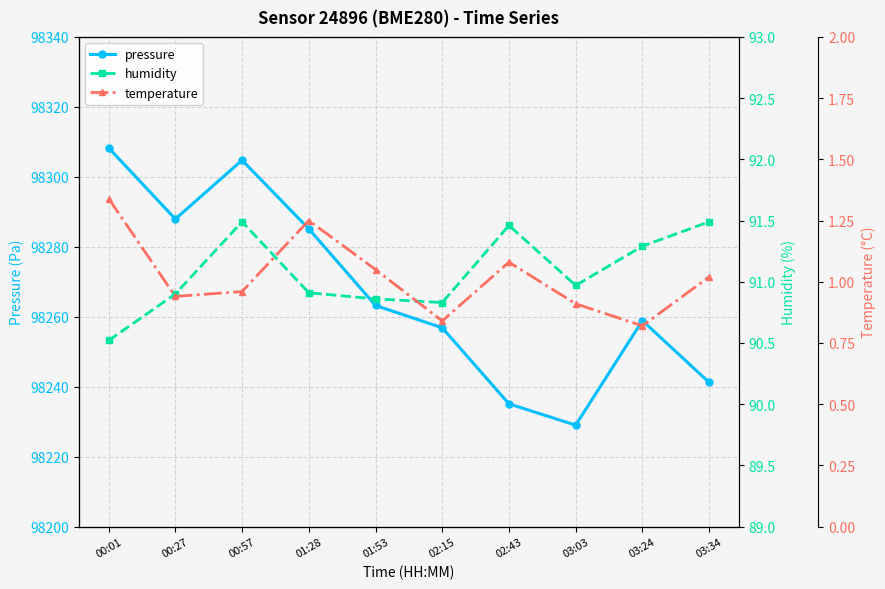

The pressure series shows 98304.8 at 00:57. True or false?

True